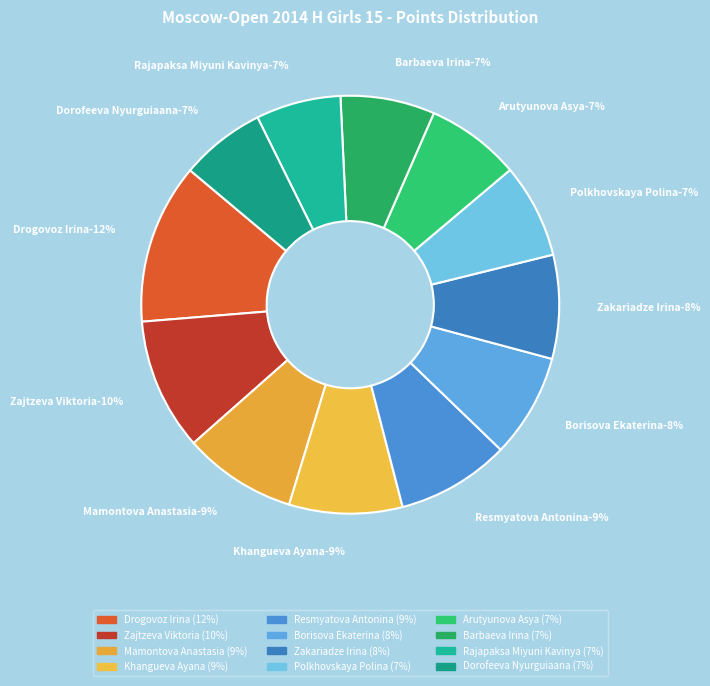

Does Borisova Ekaterina represent more than half of the total?

No